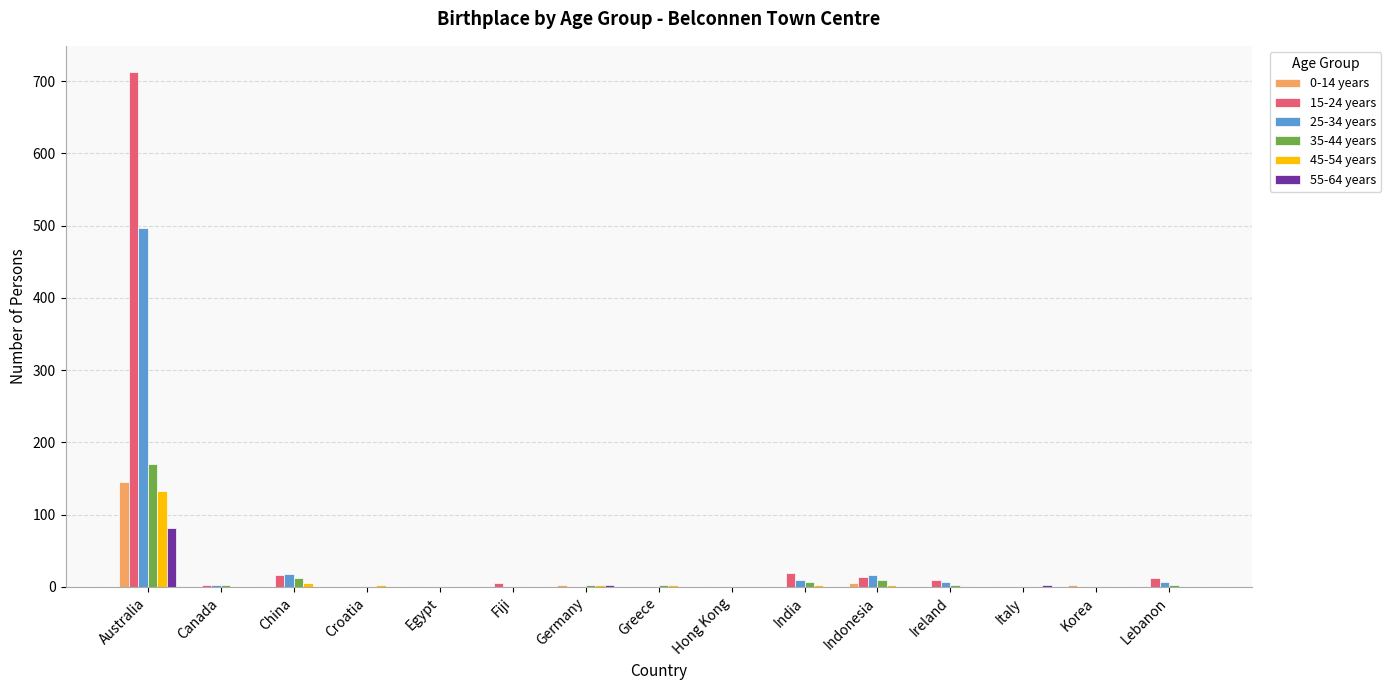

Is the value of 15-24 years at Lebanon greater than the value of 25-34 years at Australia?

No